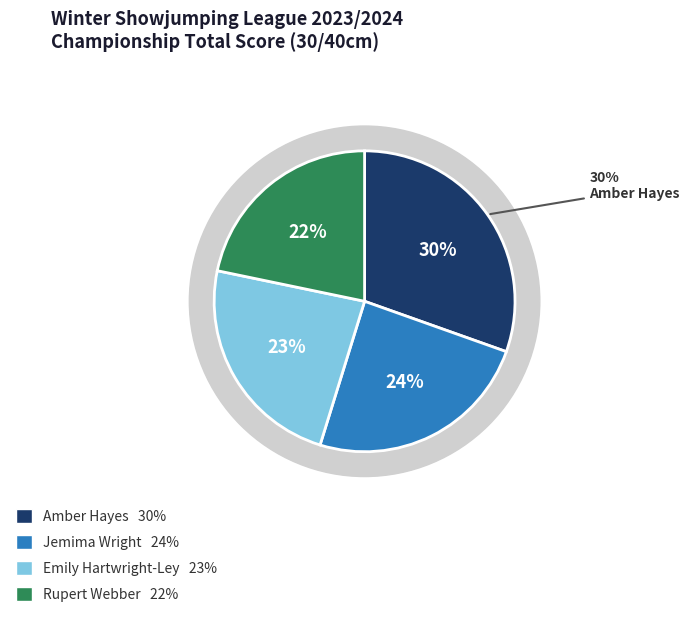

Is Jemima Wright the majority of the pie?

No